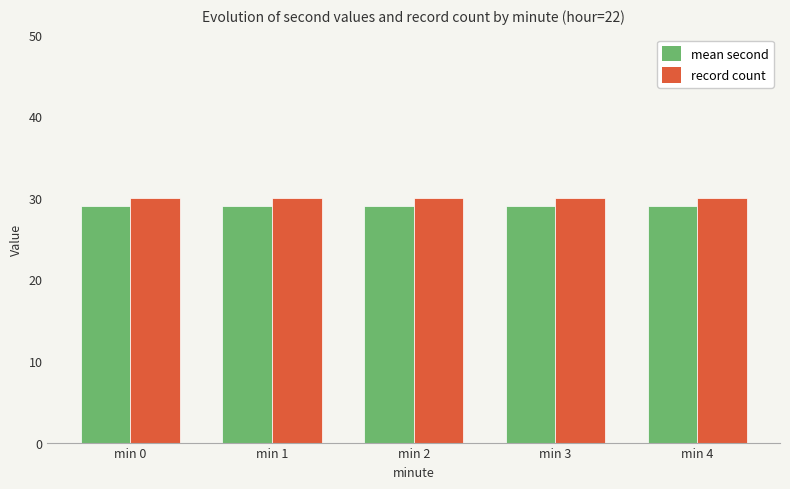

What is the greatest value displayed?

30